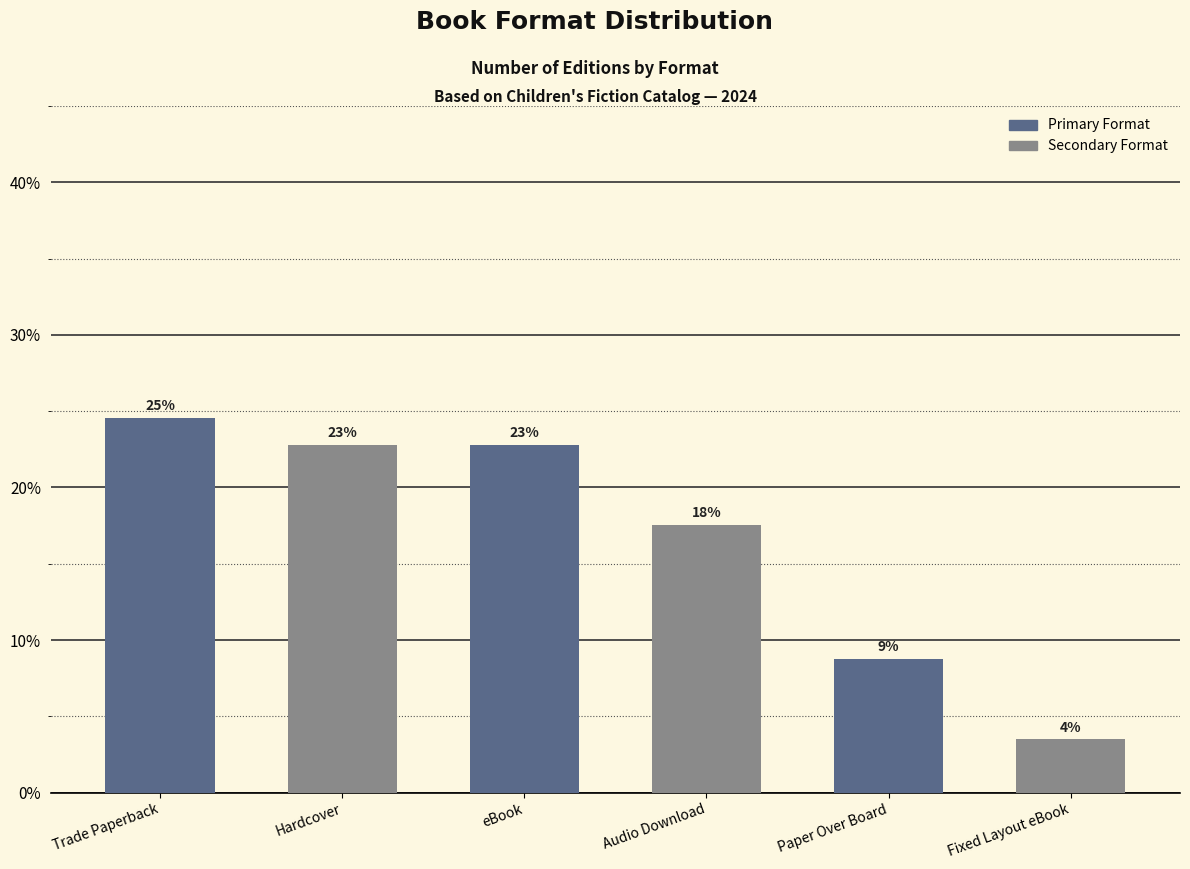

What is the sum of the values at Fixed Layout eBook and Hardcover?

26.3